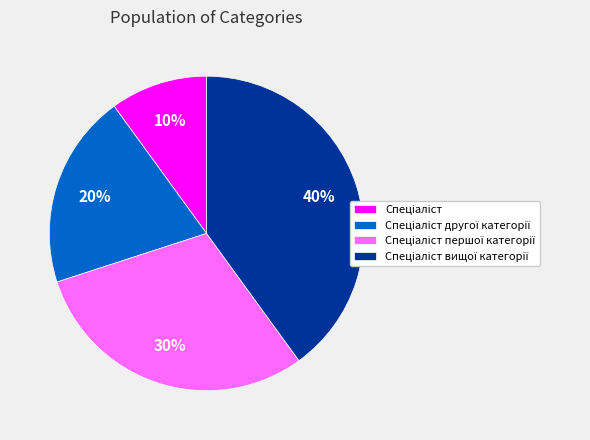

Does any single category account for the majority?

No